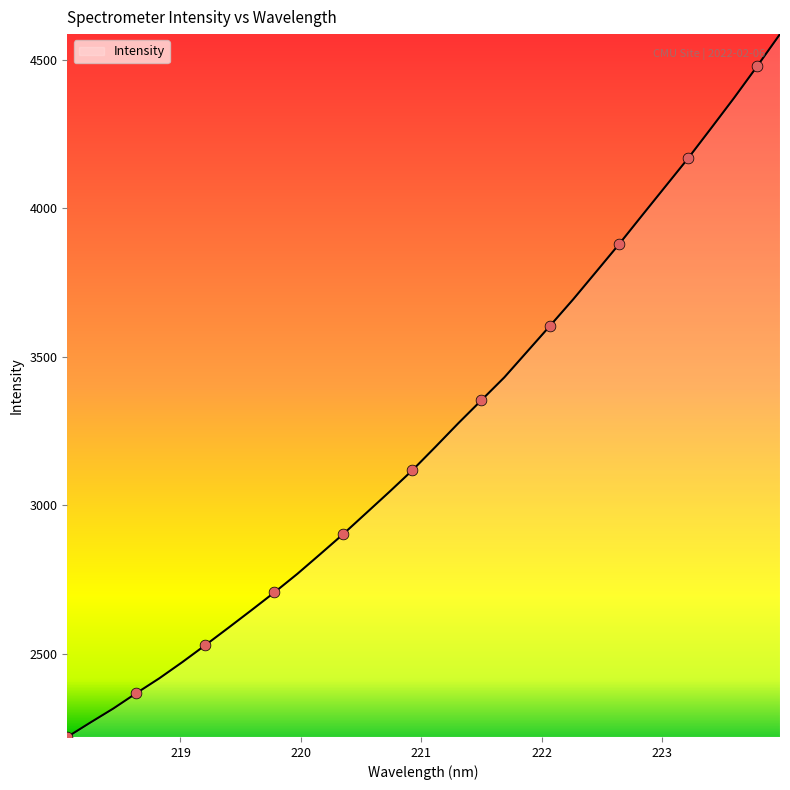

What is the difference between the maximum and minimum values?

2366.3